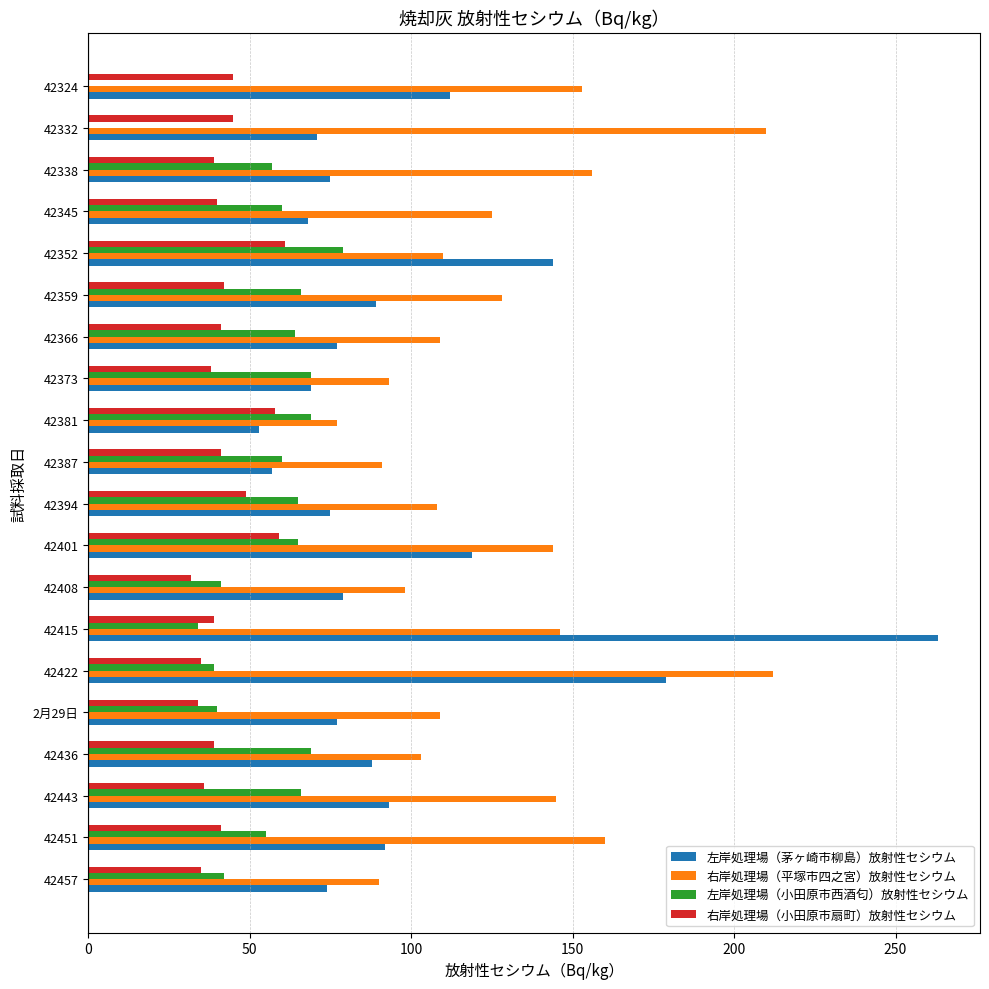

Which series has the largest total across all categories?

右岸処理場（平塚市四之宮）放射性セシウム